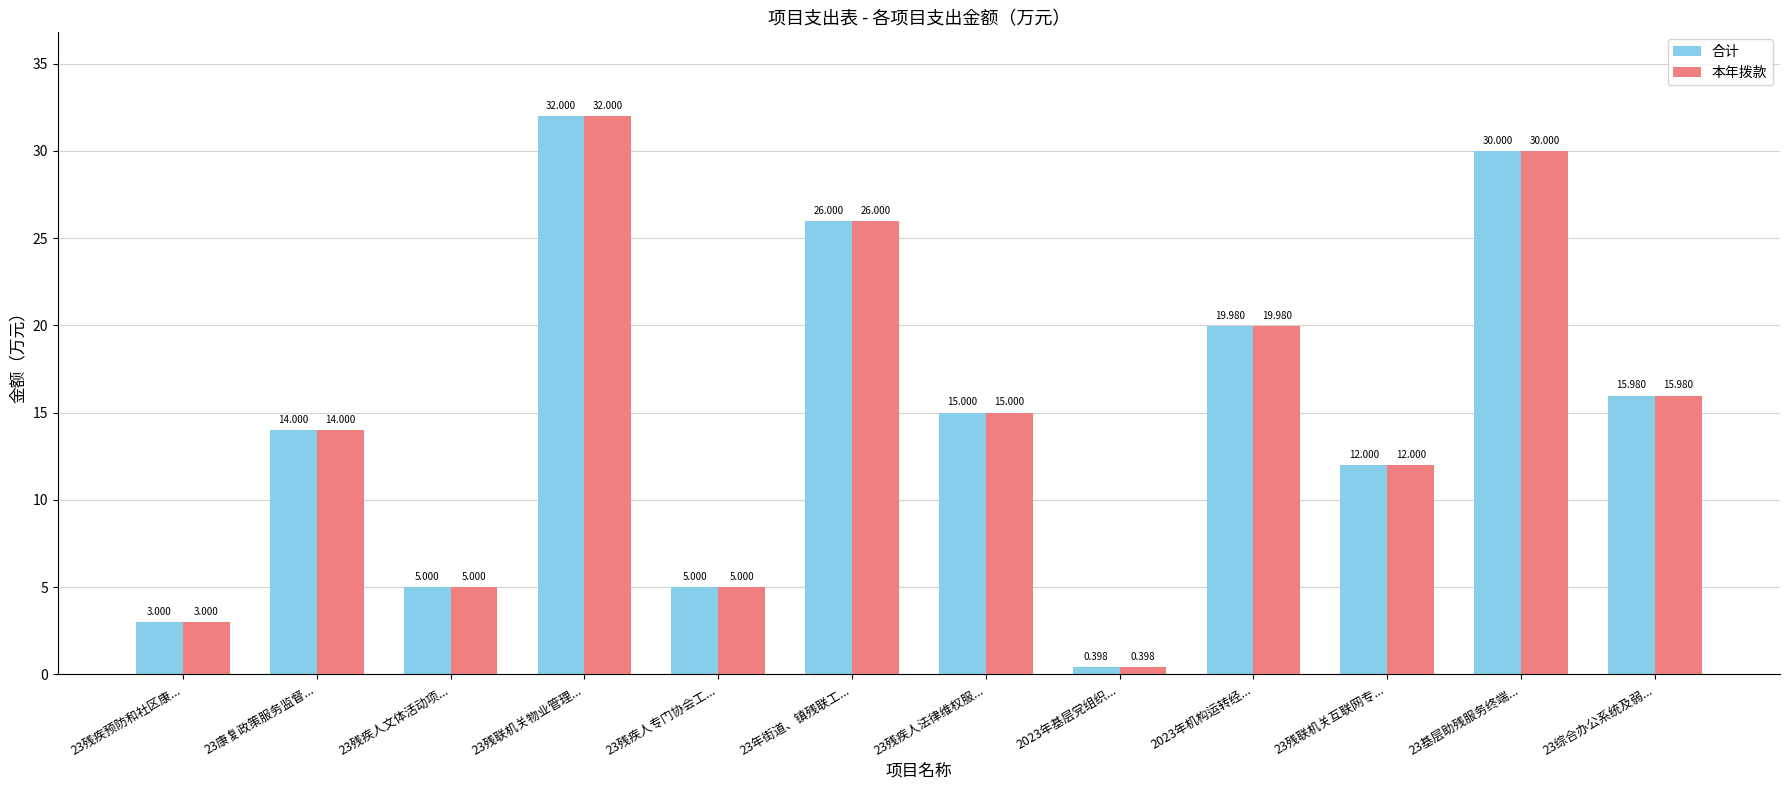

How many groups of bars are there?

12